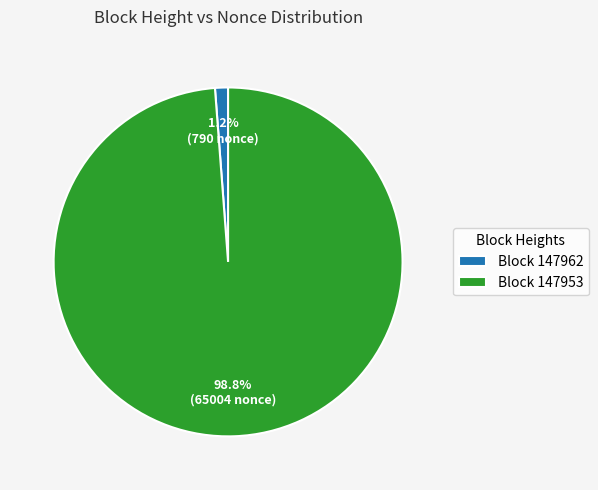

How many segments does this pie chart have?

2